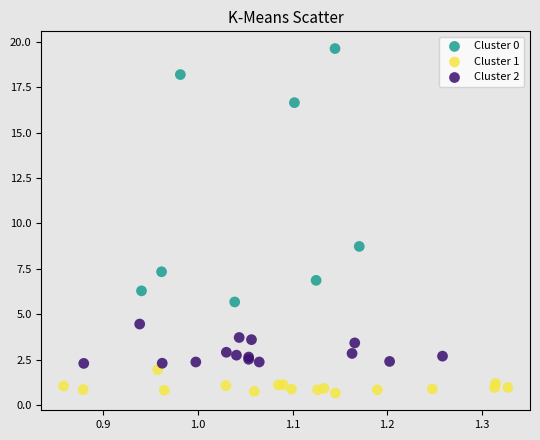

Which series reaches the maximum Y coordinate?

Cluster 0